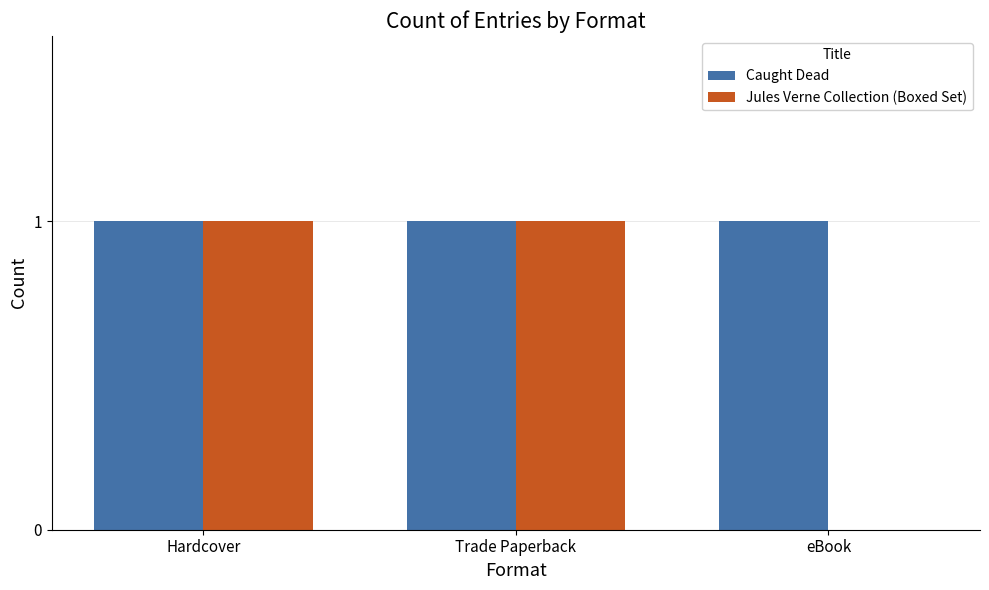

Is the value of Jules Verne Collection (Boxed Set) at eBook greater than the value of Caught Dead at Hardcover?

No